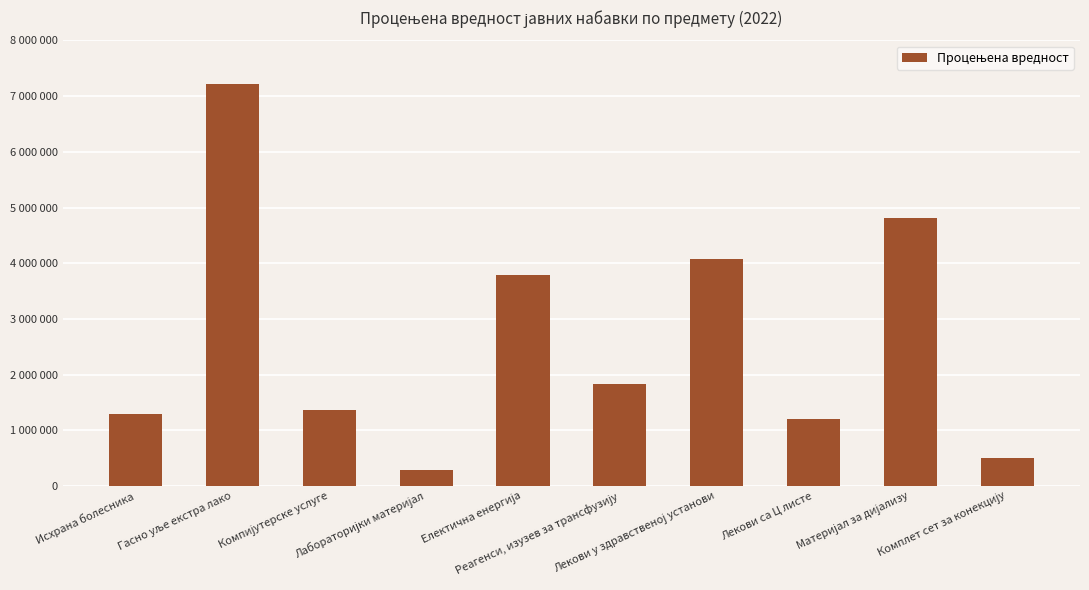

Does the chart contain stacked bars?

No